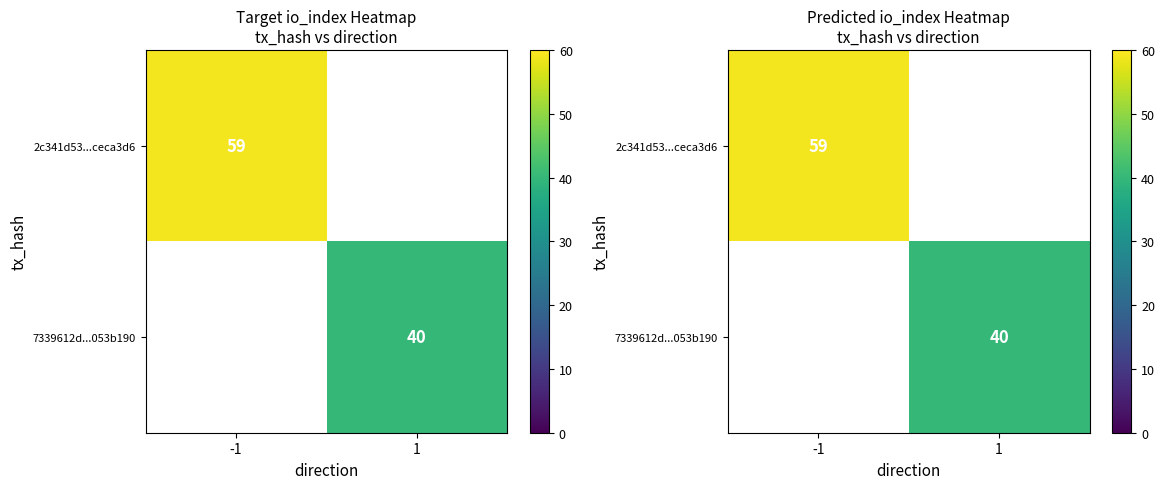

What is the greatest value displayed?

59.0